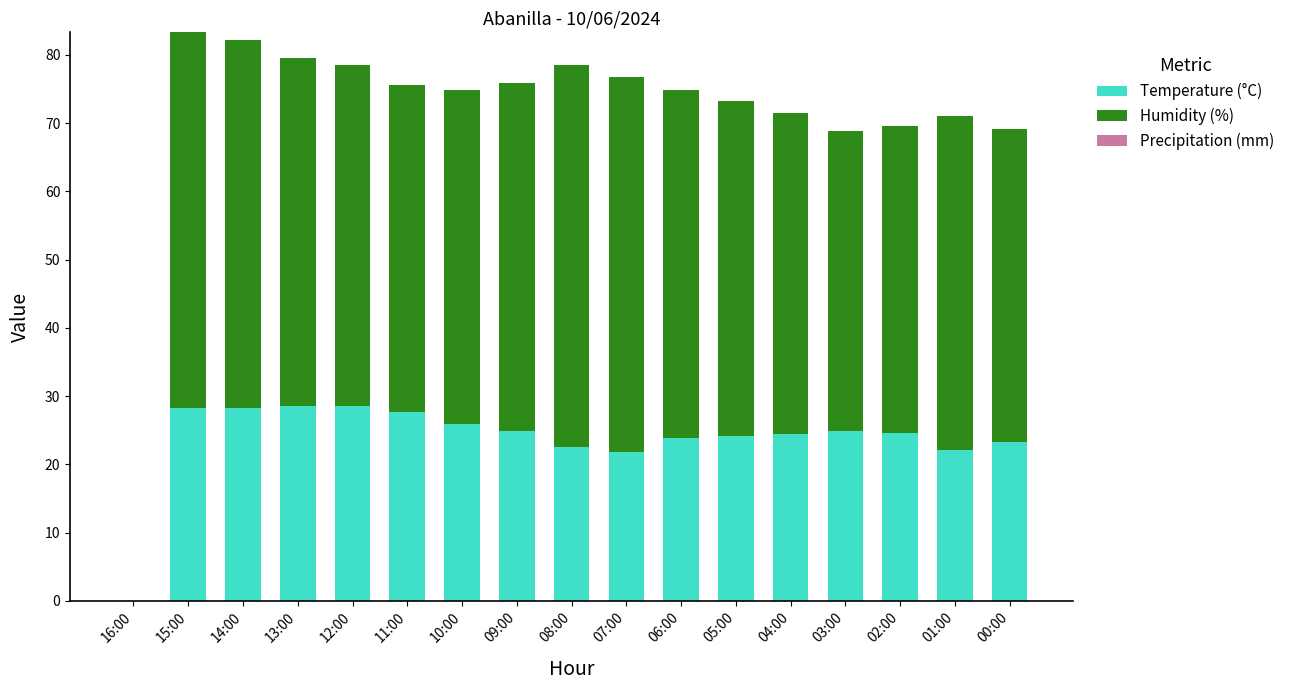

How many categories are shown in the chart?

17